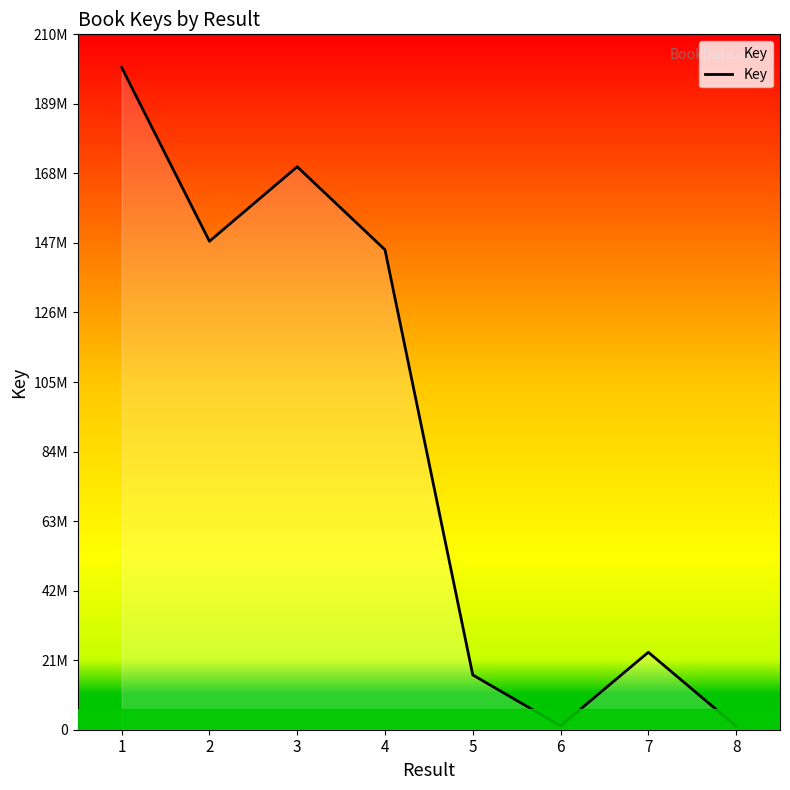

The chart shows a value of 200487428 at 1. True or false?

True